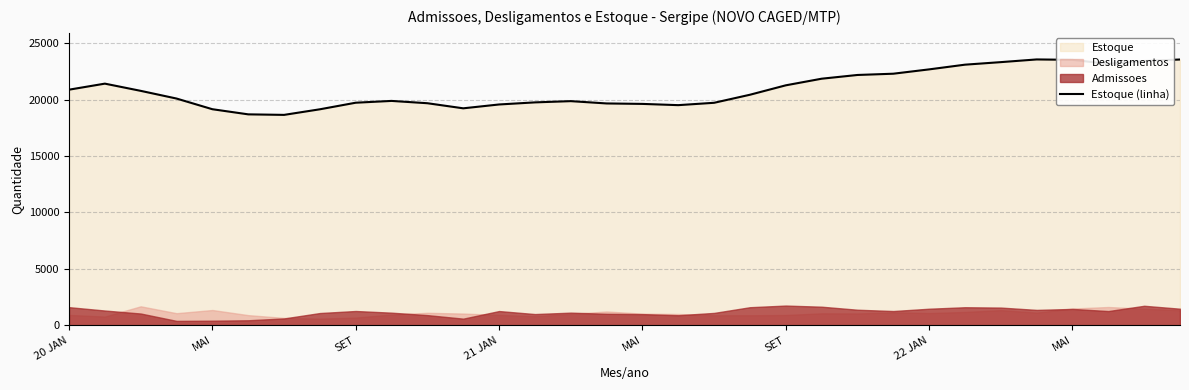

At which label does the data first exceed 20423?

20 JAN